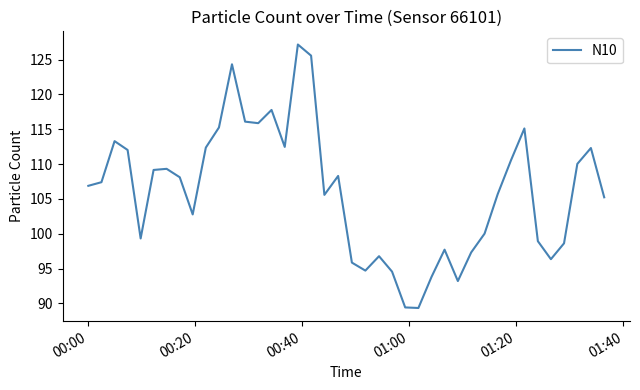

What is the minimum value shown in the chart?

89.3